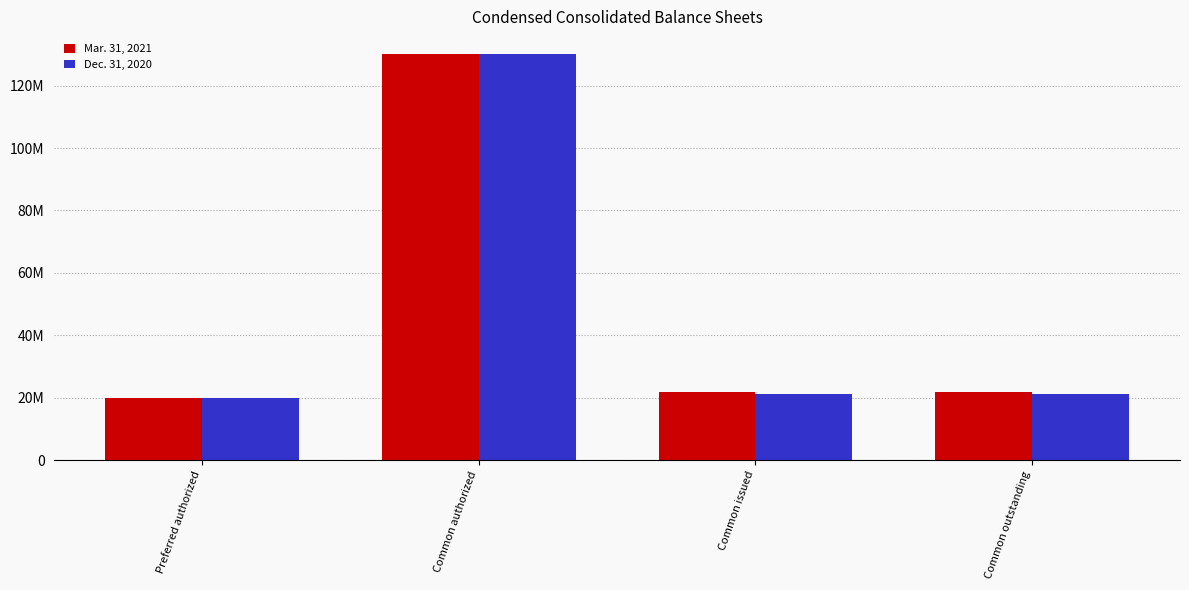

What are all the series names shown in the legend?

Mar. 31, 2021, Dec. 31, 2020